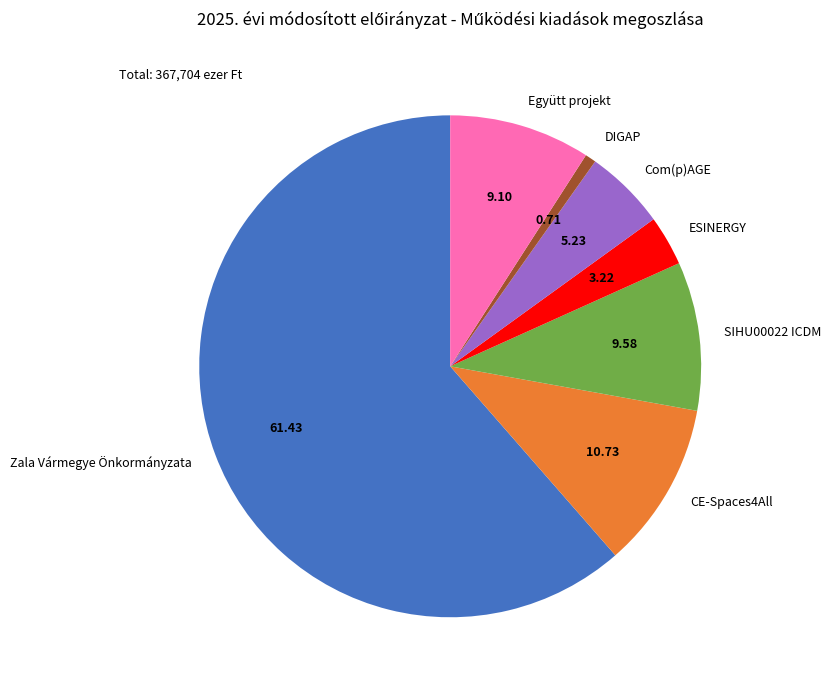

What is the smallest slice in the pie chart?

DIGAP